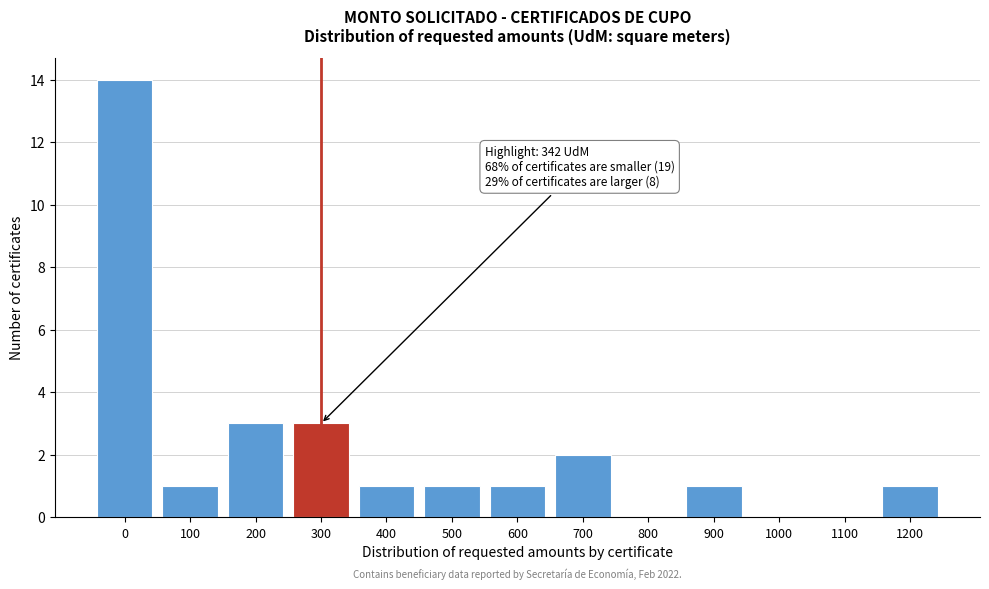

Reading left to right, extract all data points from this chart.

0=14	100=1	200=3	300=3	400=1	500=1	600=1	700=2	800=0	900=1	1000=0	1100=0	1200=1